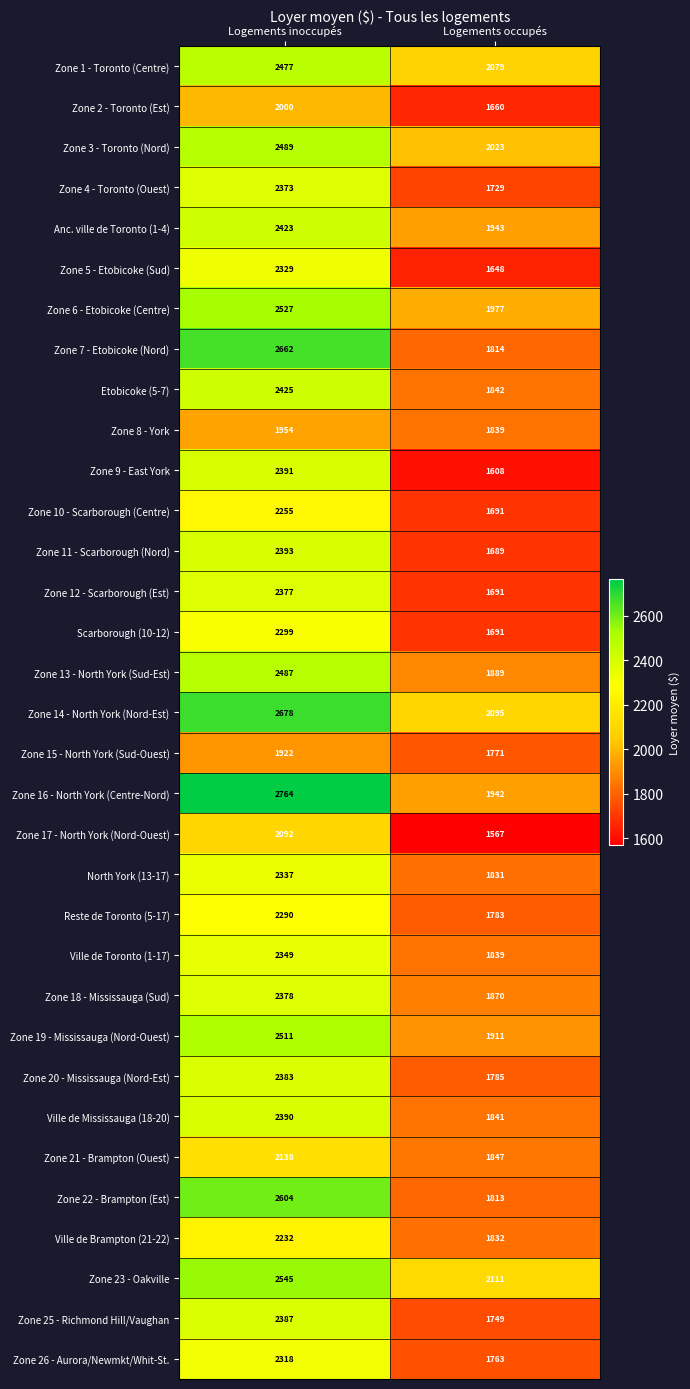

What is the greatest value displayed?

2764